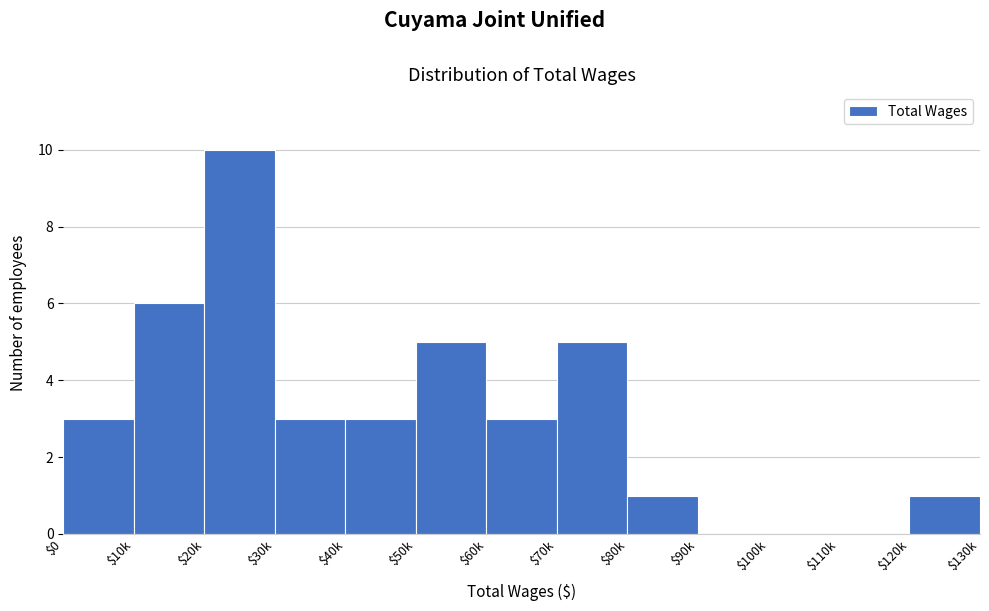

The value at $100k is 4. True or false?

False